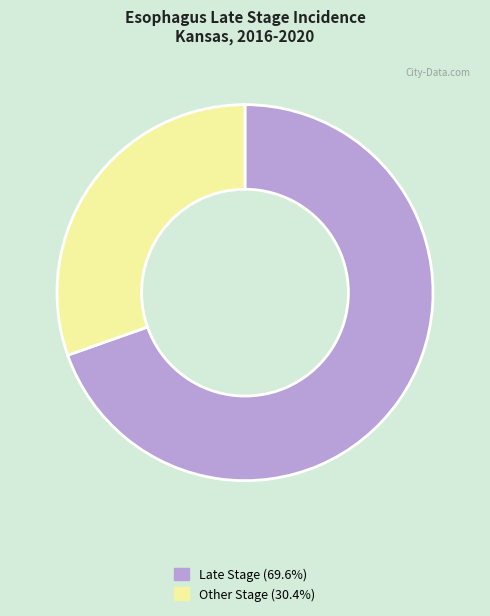

Approximately how many times larger is the value at Other Stage (30.4%) compared to Late Stage (69.6%)?

0.4